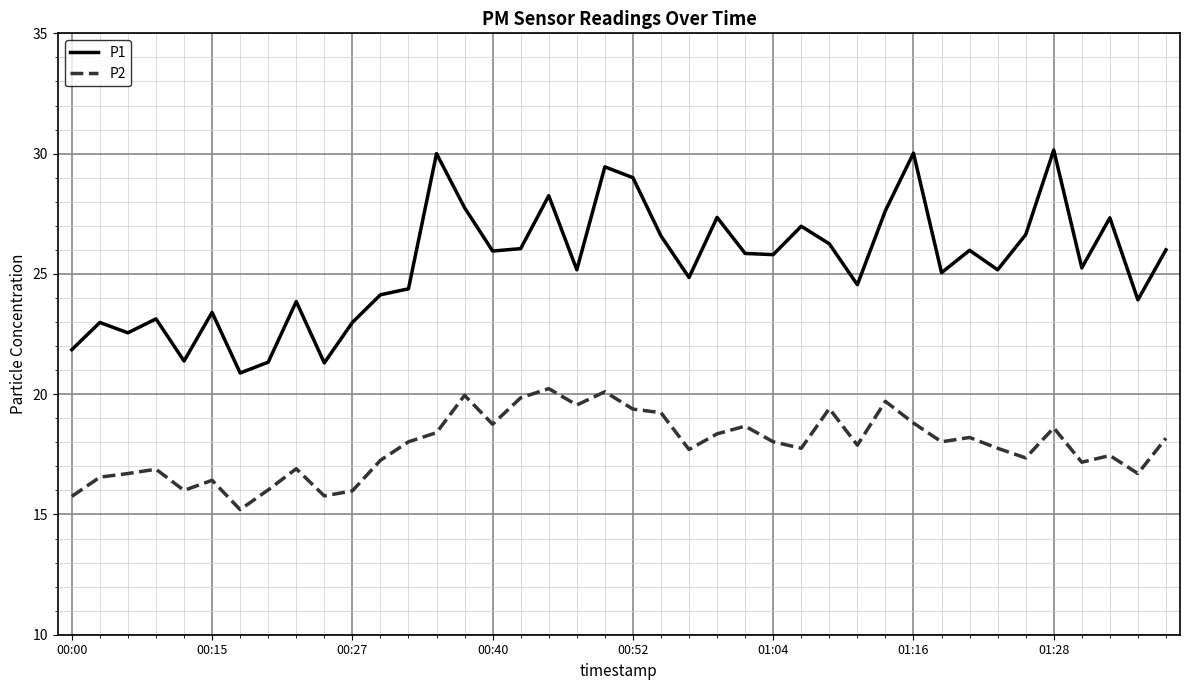

What is the lowest value of the P2 series?

15.2